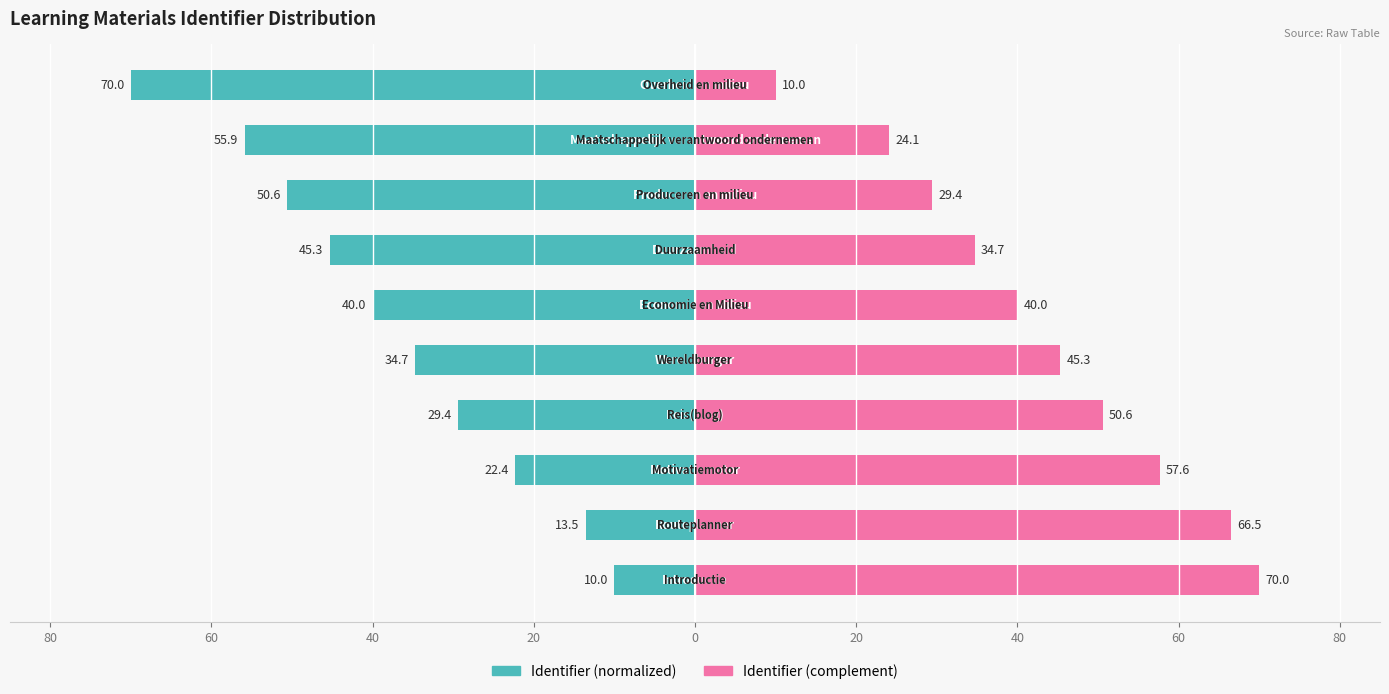

What is the difference between the Identifier (complement) values at 20 and 60?

21.2